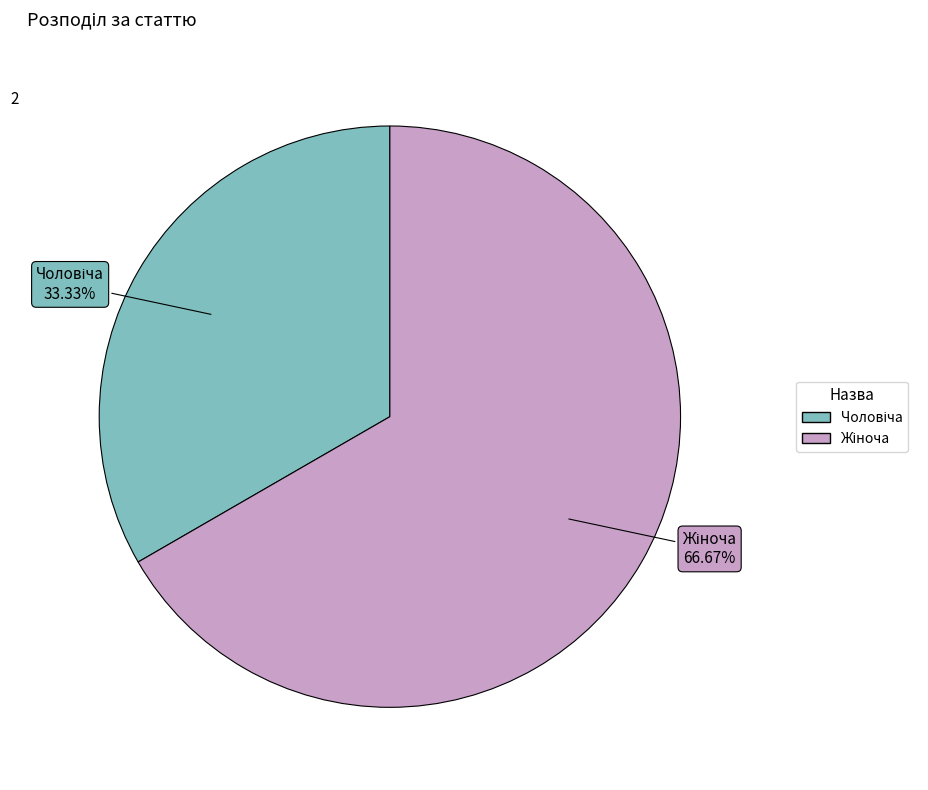

Is there a majority slice in this chart?

Yes